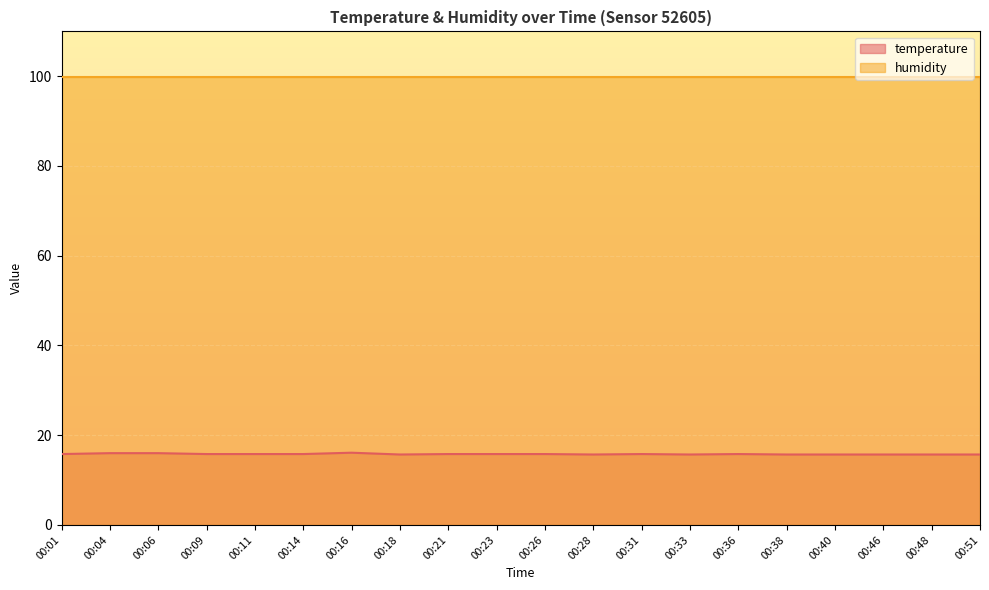

True or false: the data shows 21.3 at 00:01.

False